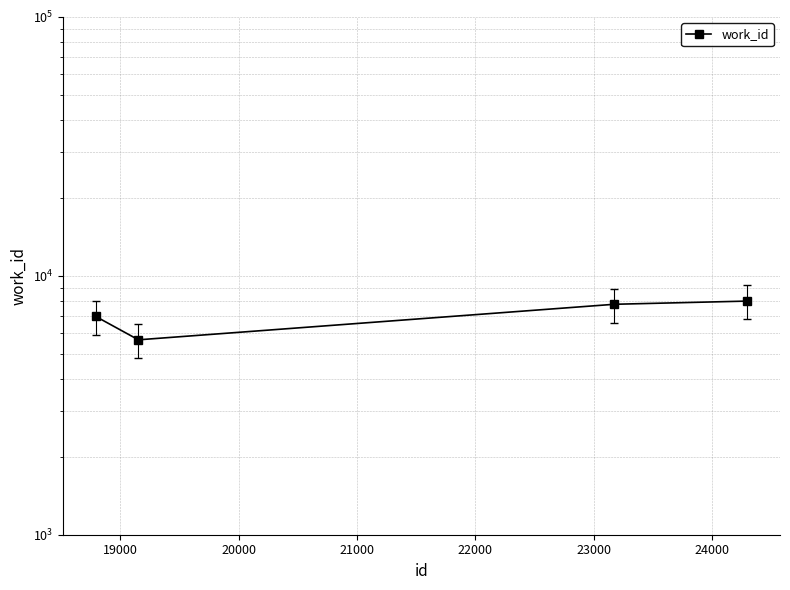

What is the sum of the values at 21000 and 18000?

14955